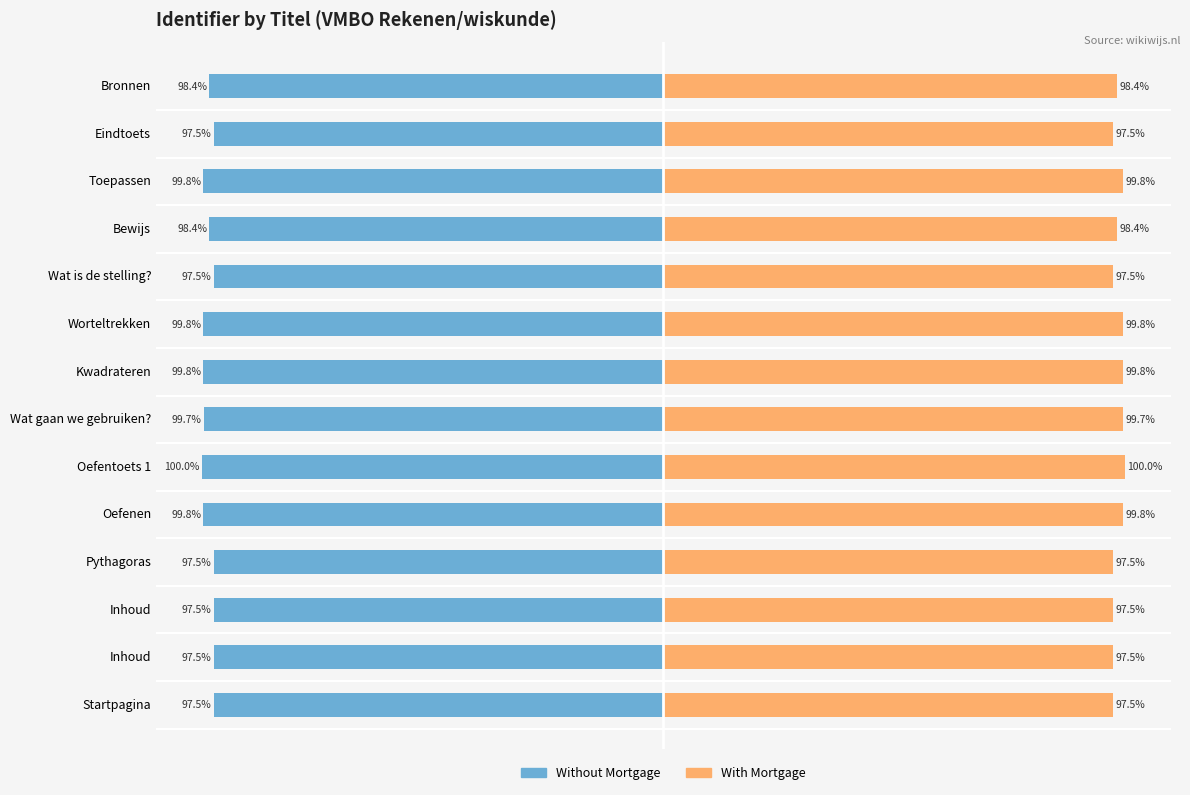

What is the approximate value of Without Mortgage at Inhoud?

-97.5